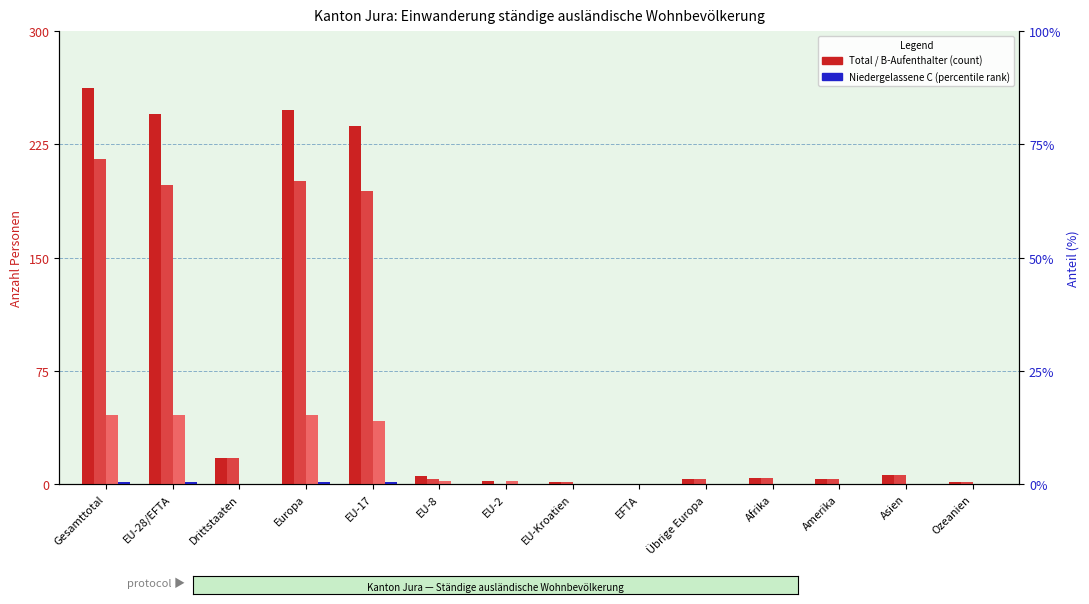

The Total (col_1) series shows 237 at EU-17. True or false?

True